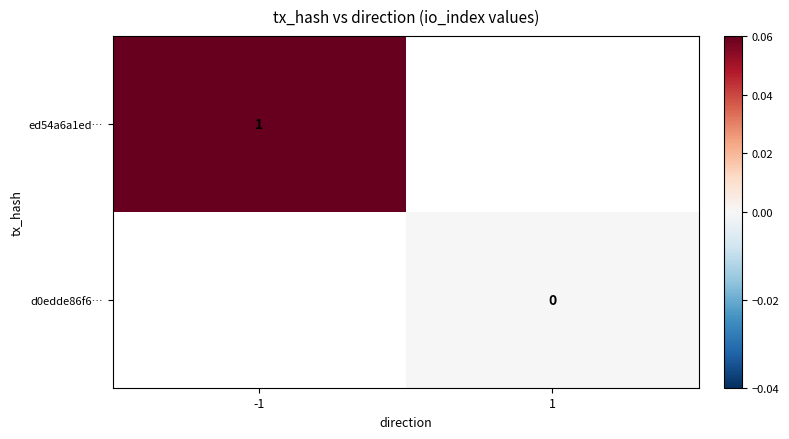

True or false: ed54a6a1ed… has a value of 1 at -1.

True